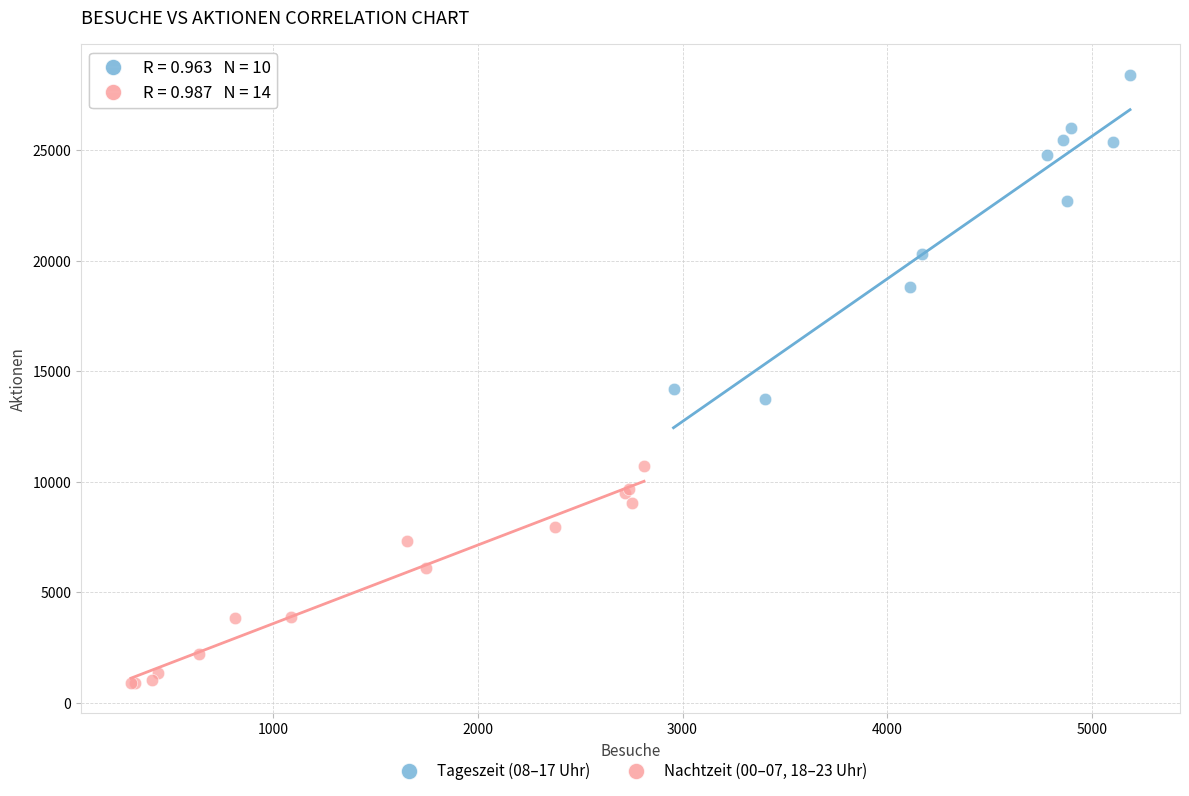

Which series contains the lowest Y value?

Nachtzeit (00–07, 18–23 Uhr)